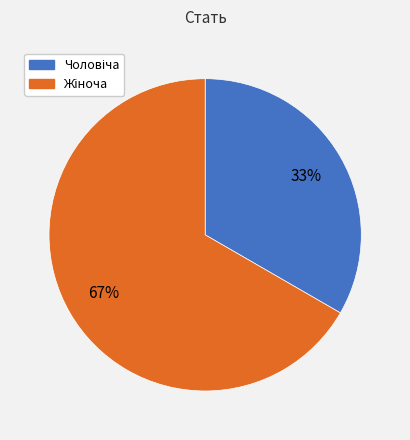

Does any single category account for the majority?

Yes